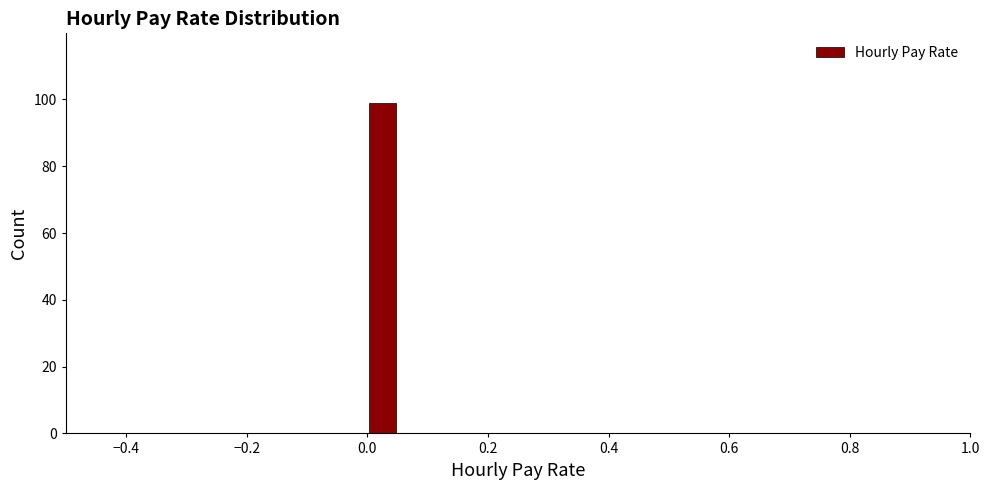

Read against the x-axis, roughly where is the centre of the tallest bar?

0.02